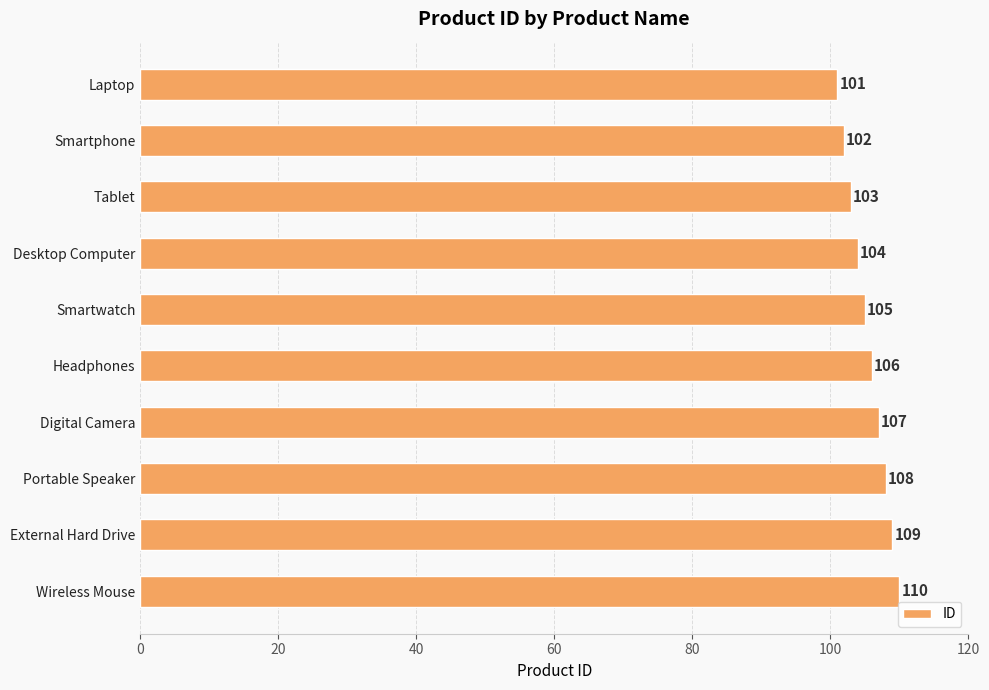

Is it true that the value at Laptop is 36?

False